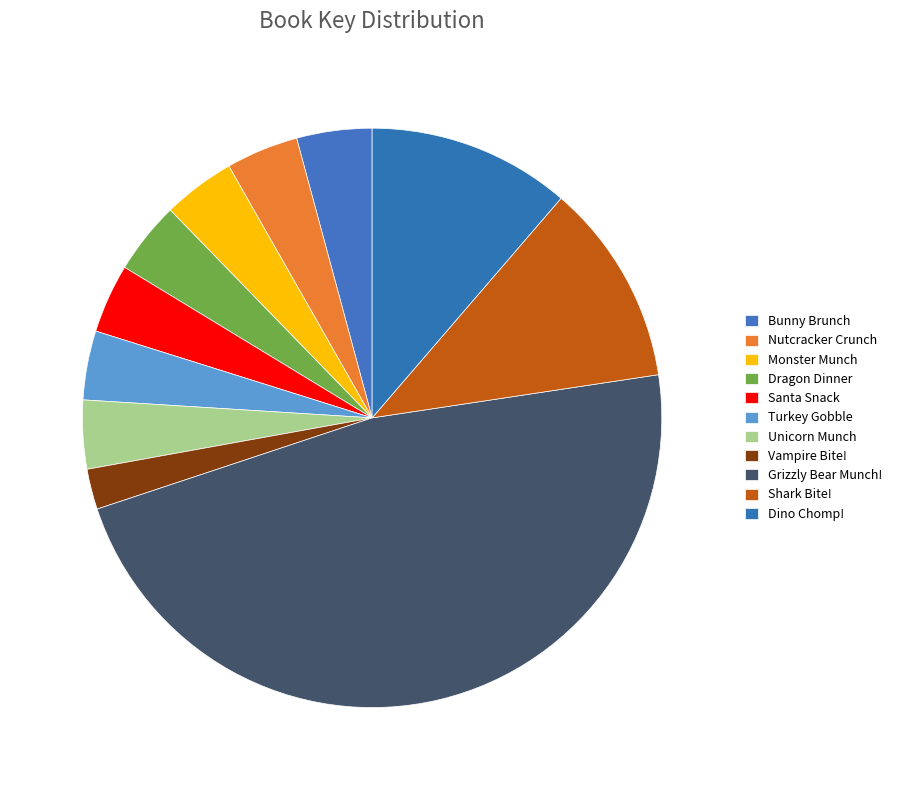

Count the number of slices in the pie.

11